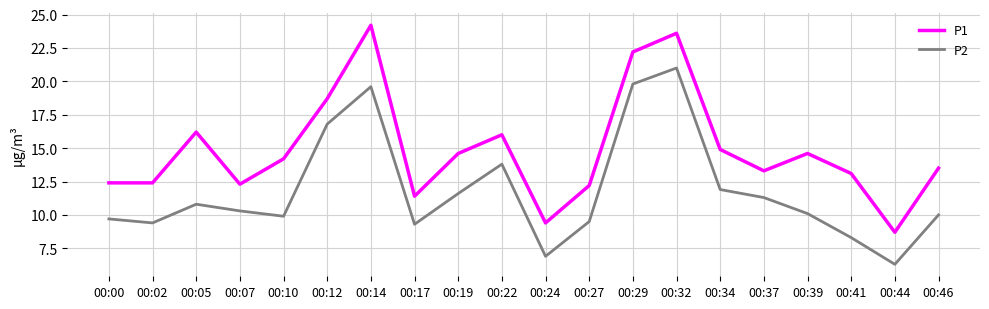

Between 00:24 and 00:41, which series saw the biggest shift?

P1